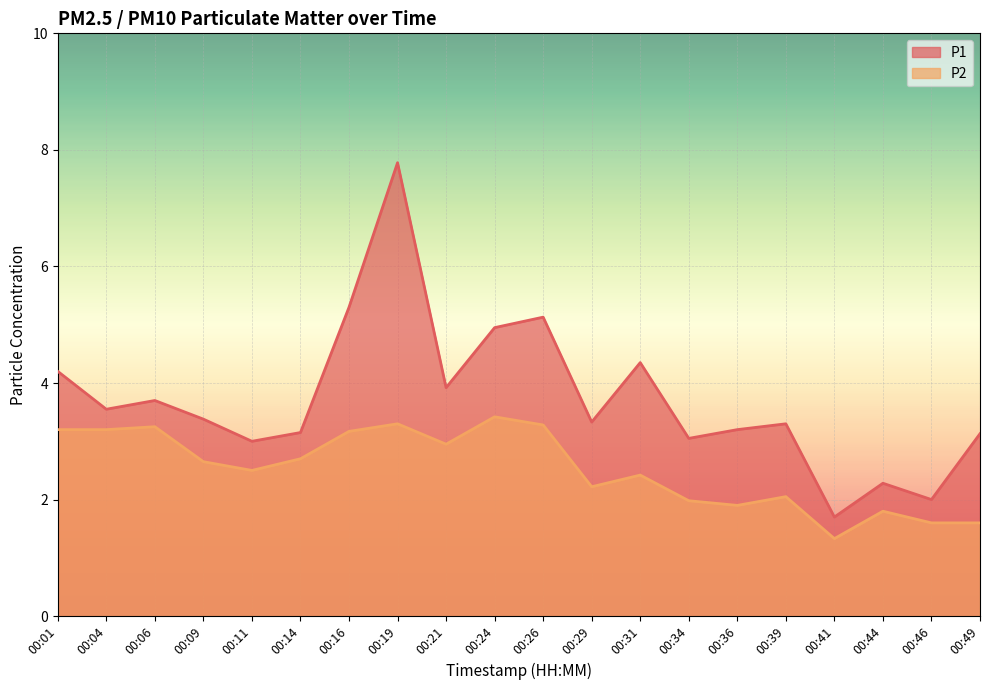

What is the highest value of the P2 series?

3.4